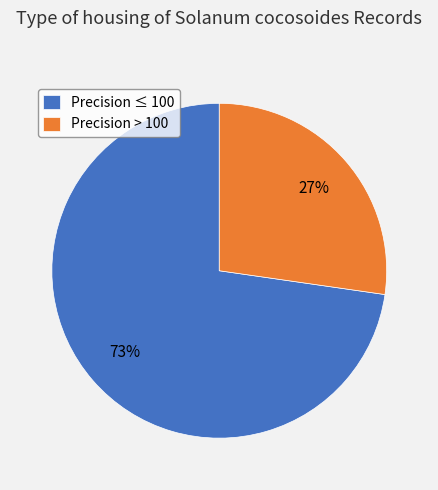

Combined, do Precision ≤ 100 and Precision > 100 account for over 50%?

Yes